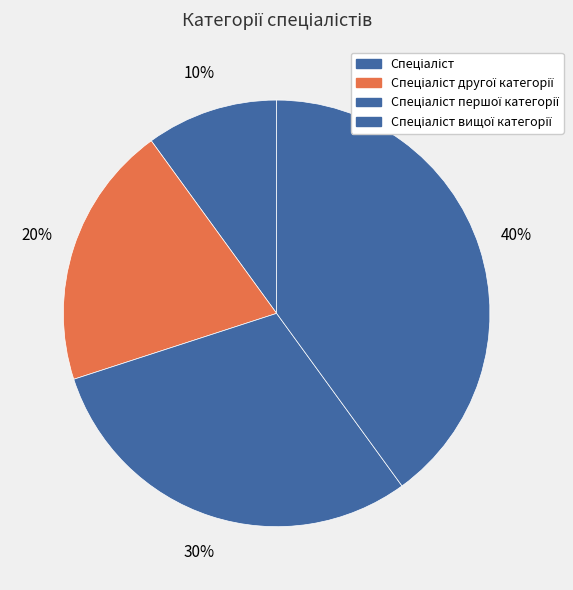

What is the total percentage of Спеціаліст першої категорії and Спеціаліст?

40.0%